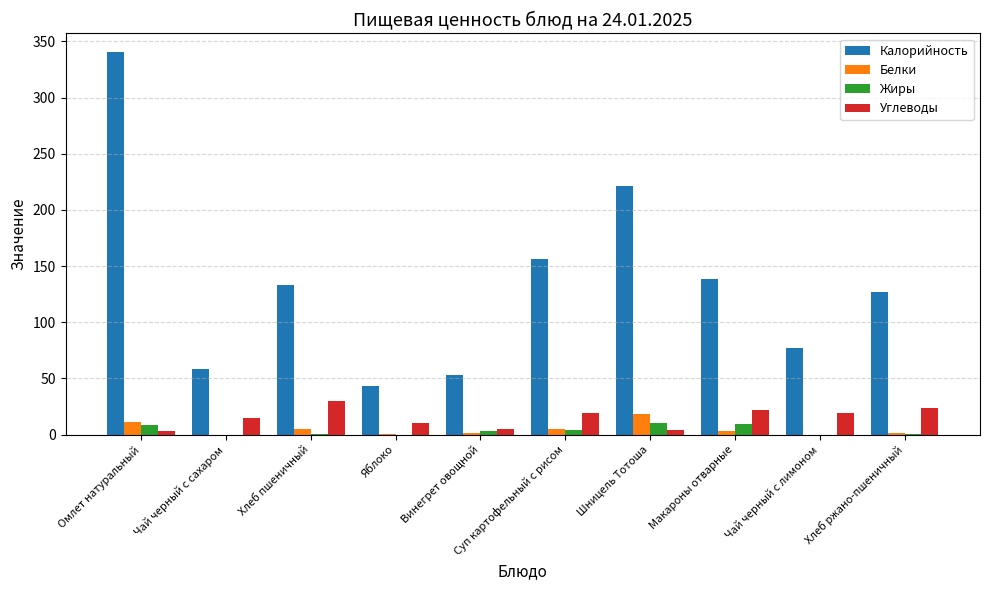

How many groups of bars are there?

10